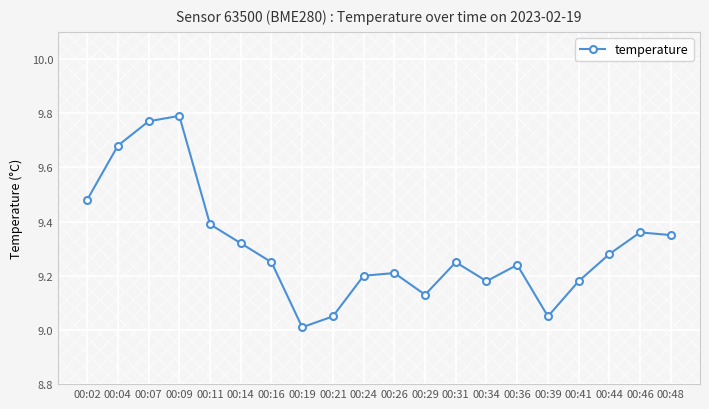

What is the difference between the second highest and second lowest values?

0.7